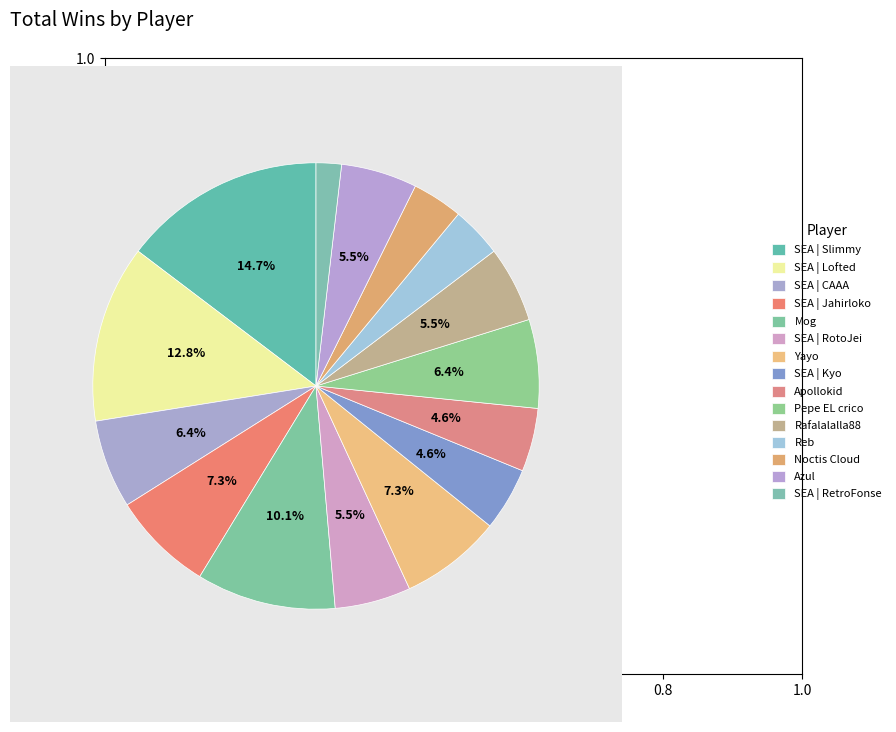

Do SEA | Slimmy and SEA | RotoJei together represent more than half of the pie?

No